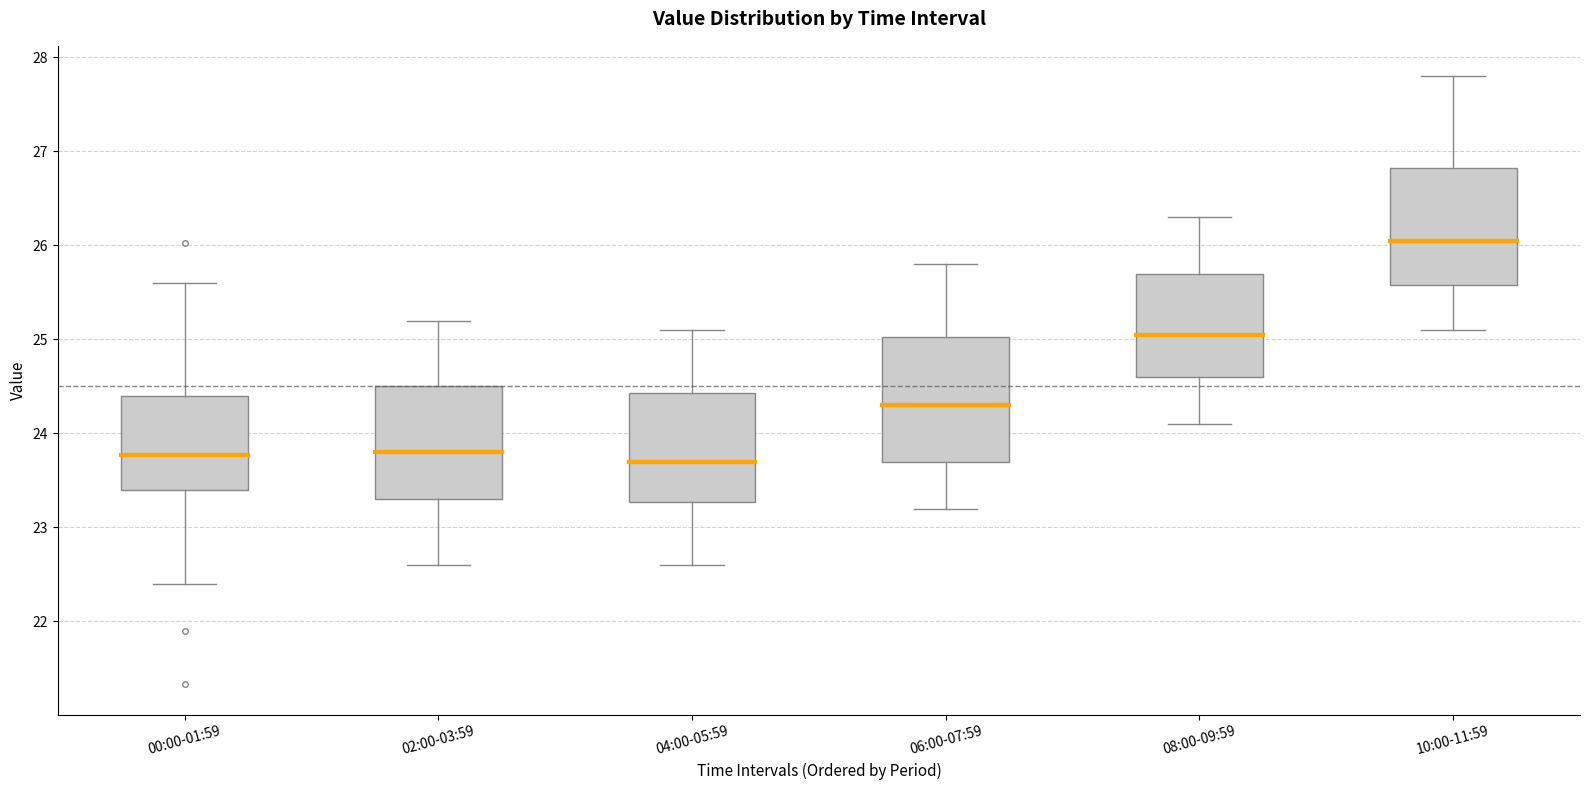

Reading left to right, transcribe this box plot: for each box, give where its median line is, the range the box spans, and where its two whiskers end, as read against the y-axis. The values are not printed on the chart, so give them approximately, as read against the axis.

00:00-01:59: median 23.8, box 23.4 to 24.4, whiskers 22.4 to 25.6
02:00-03:59: median 23.8, box 23.3 to 24.5, whiskers 22.6 to 25.2
04:00-05:59: median 23.7, box 23.3 to 24.4, whiskers 22.6 to 25.1
06:00-07:59: median 24.3, box 23.7 to 25.0, whiskers 23.2 to 25.8
08:00-09:59: median 25.1, box 24.6 to 25.7, whiskers 24.1 to 26.3
10:00-11:59: median 26.1, box 25.6 to 26.8, whiskers 25.1 to 27.8